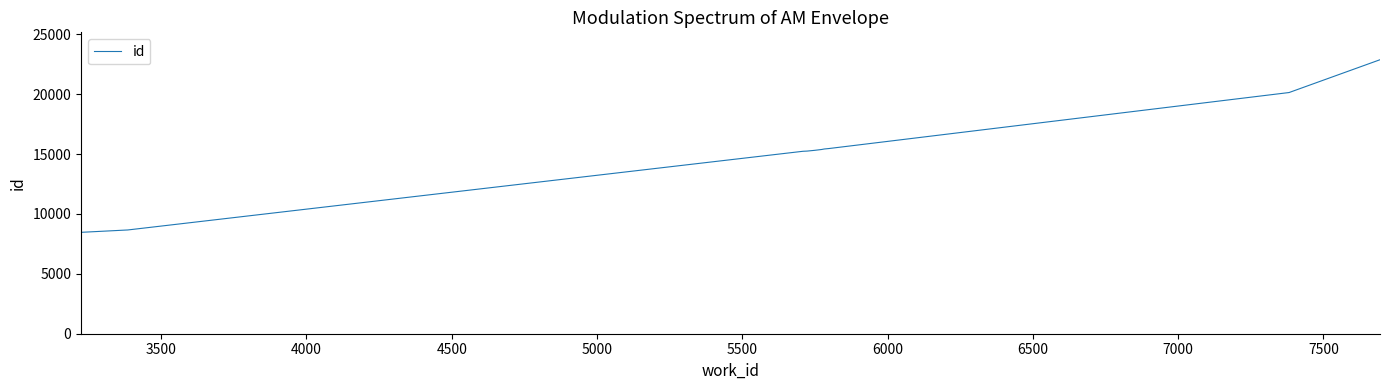

What is the difference between the maximum and minimum values?

14415